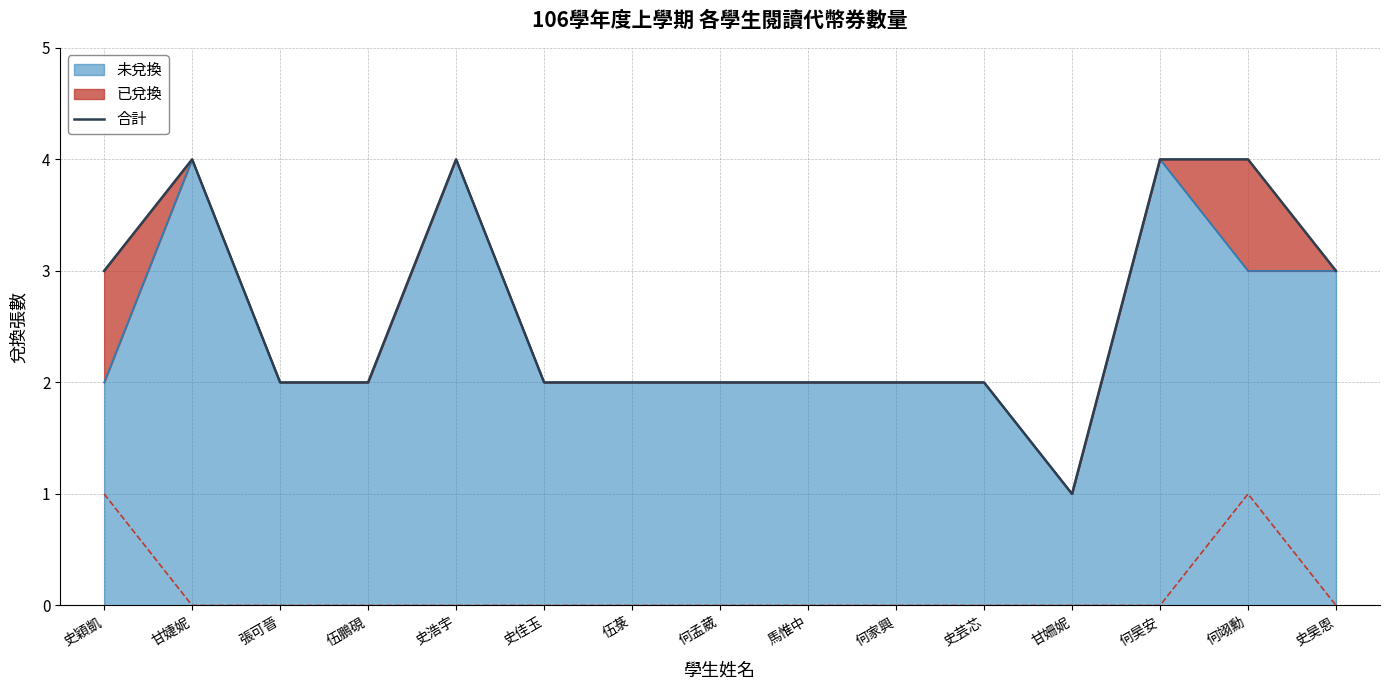

How many interior local valleys (lower than both neighbors) does the data have?

1